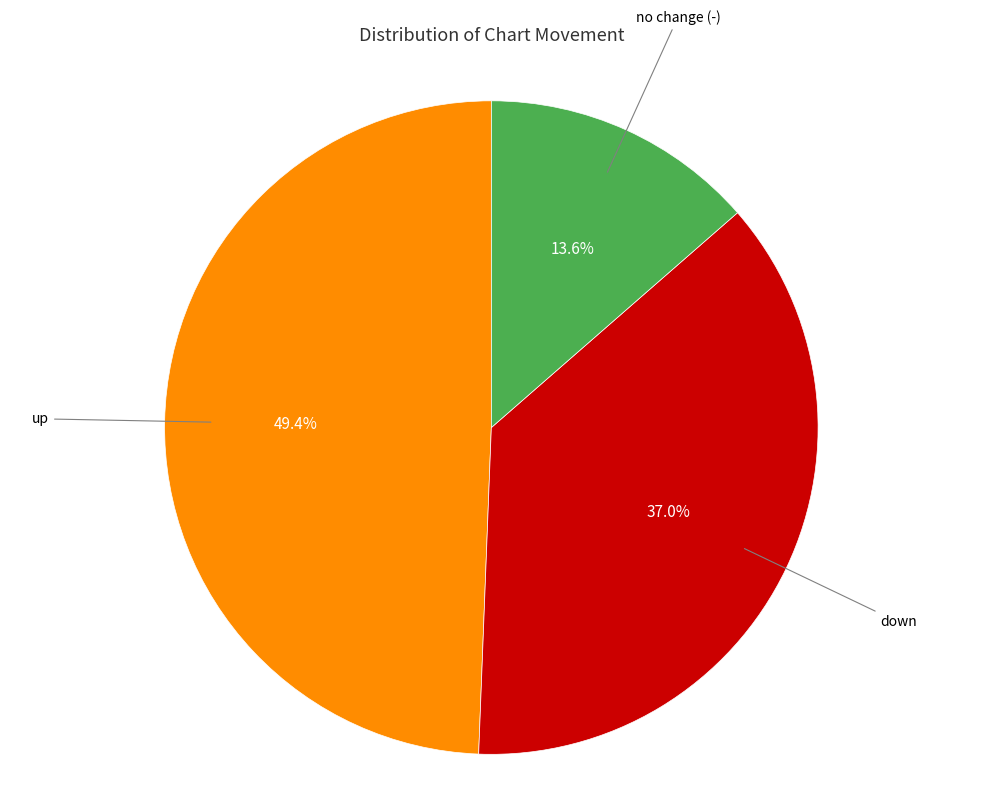

Is there a majority slice in this chart?

No